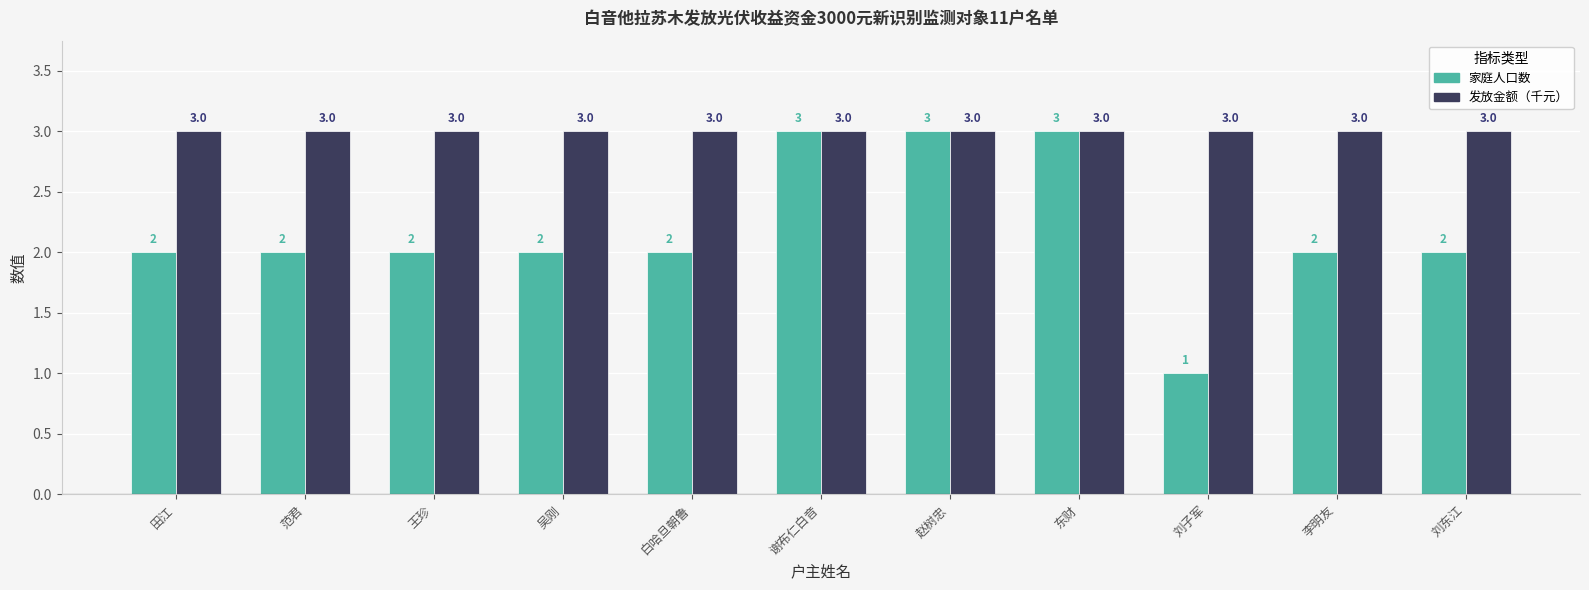

What is the total value across all series at 白哈旦朝鲁?

5